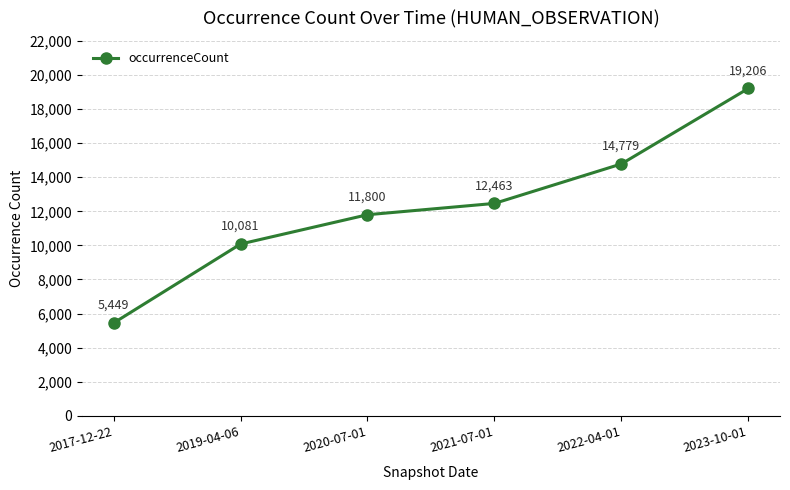

Between 2017-12-22 and 2023-10-01, which is larger?

2023-10-01